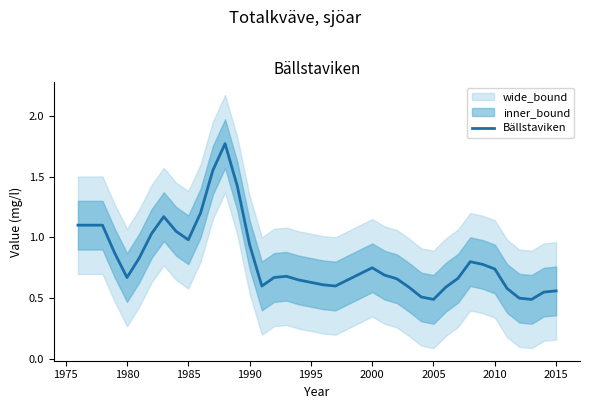

What is the minimum value for Bällstaviken?

0.5